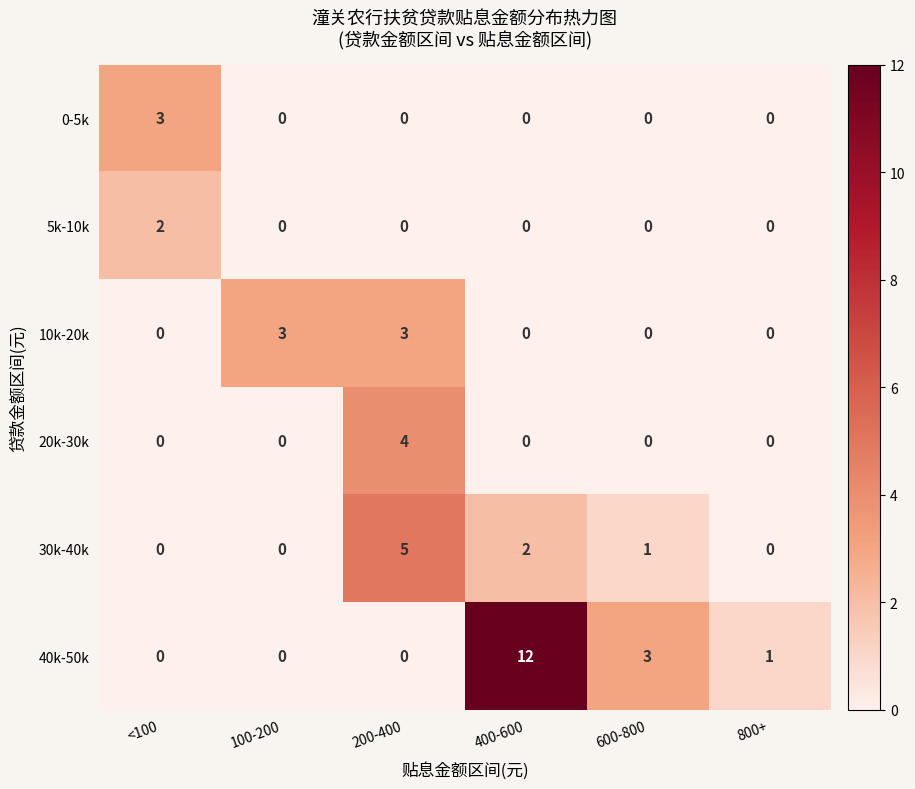

The 40k-50k series shows 1 at 800+. True or false?

True